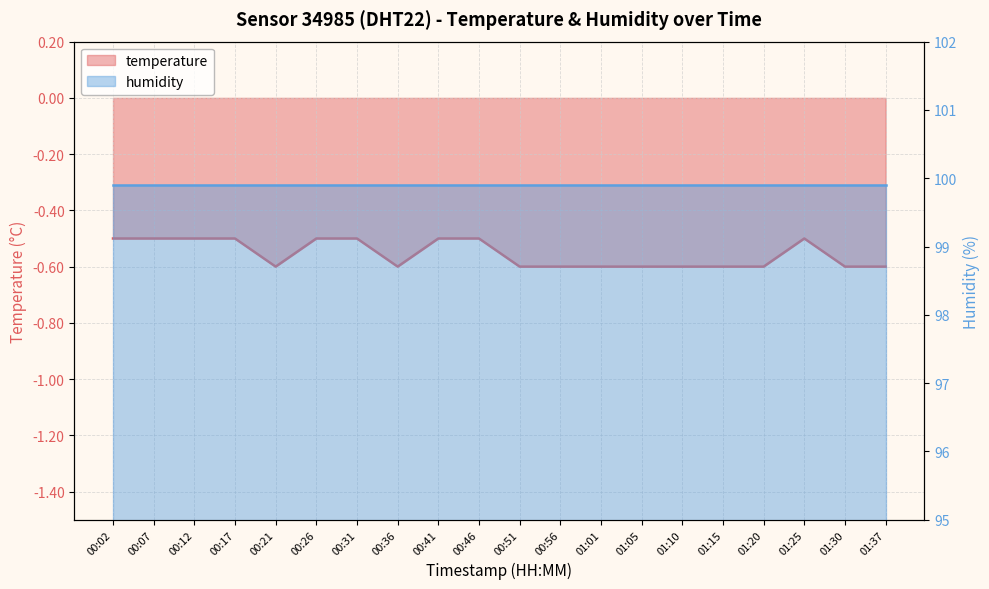

List the labels in order of value, largest first.

00:02, 00:07, 00:12, 00:17, 00:26, 00:31, 00:41, 00:46, 01:25, 00:21, 00:36, 00:51, 00:56, 01:01, 01:05, 01:10, 01:15, 01:20, 01:30, 01:37